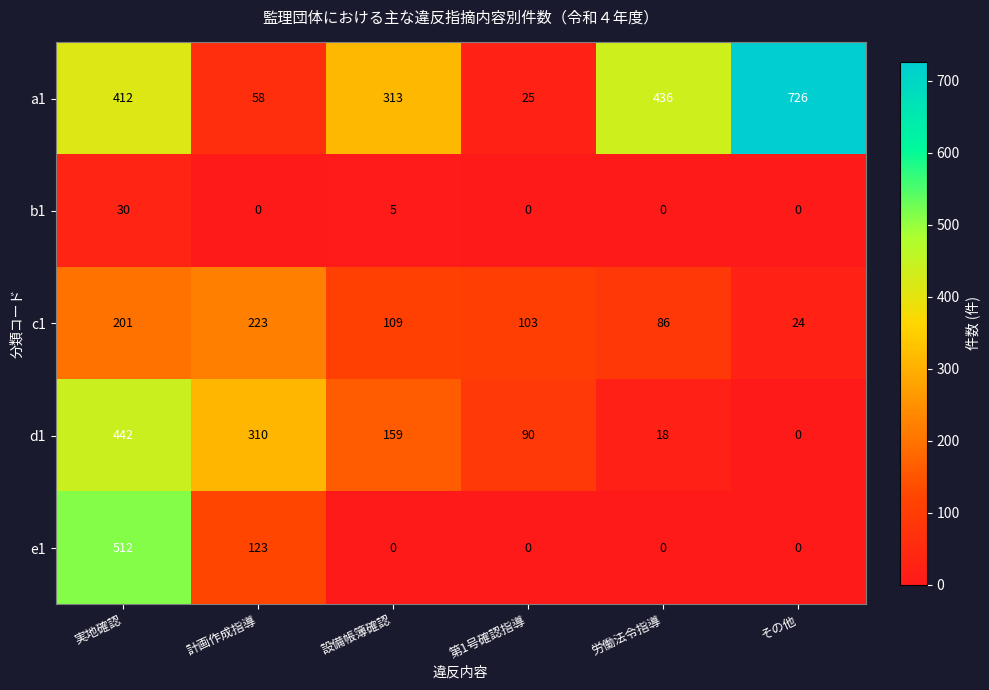

What is the sum of all c1 values?

746